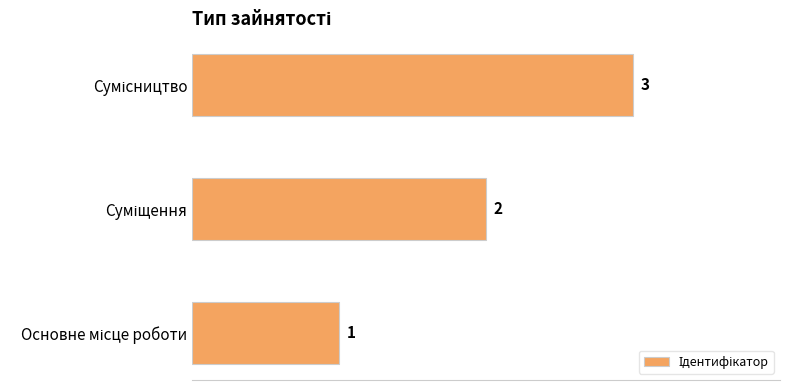

Count the values in the range 1 to 3.

3